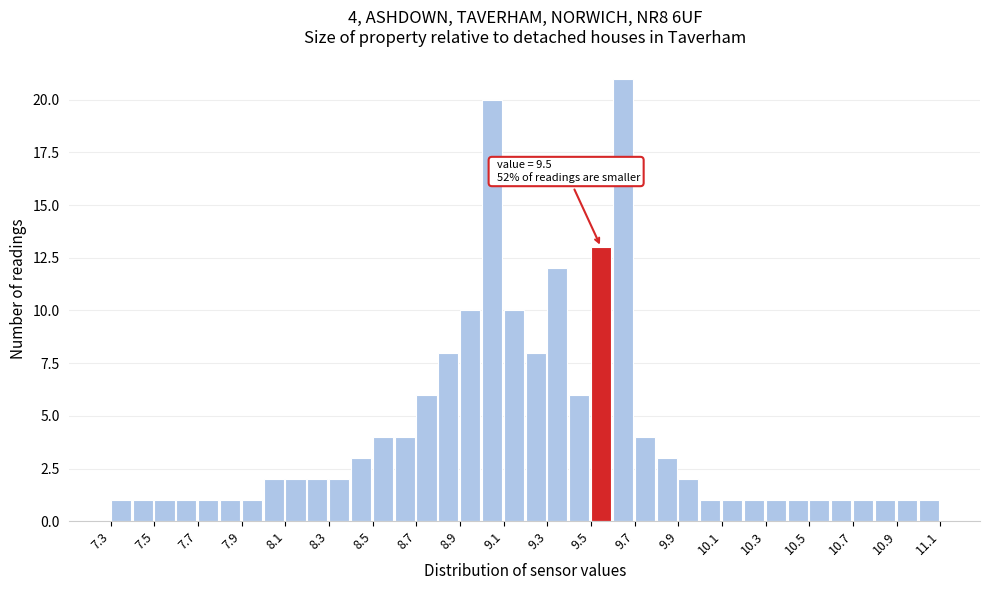

Over which range of the x-axis is the bar tallest?

9.6 to 9.7